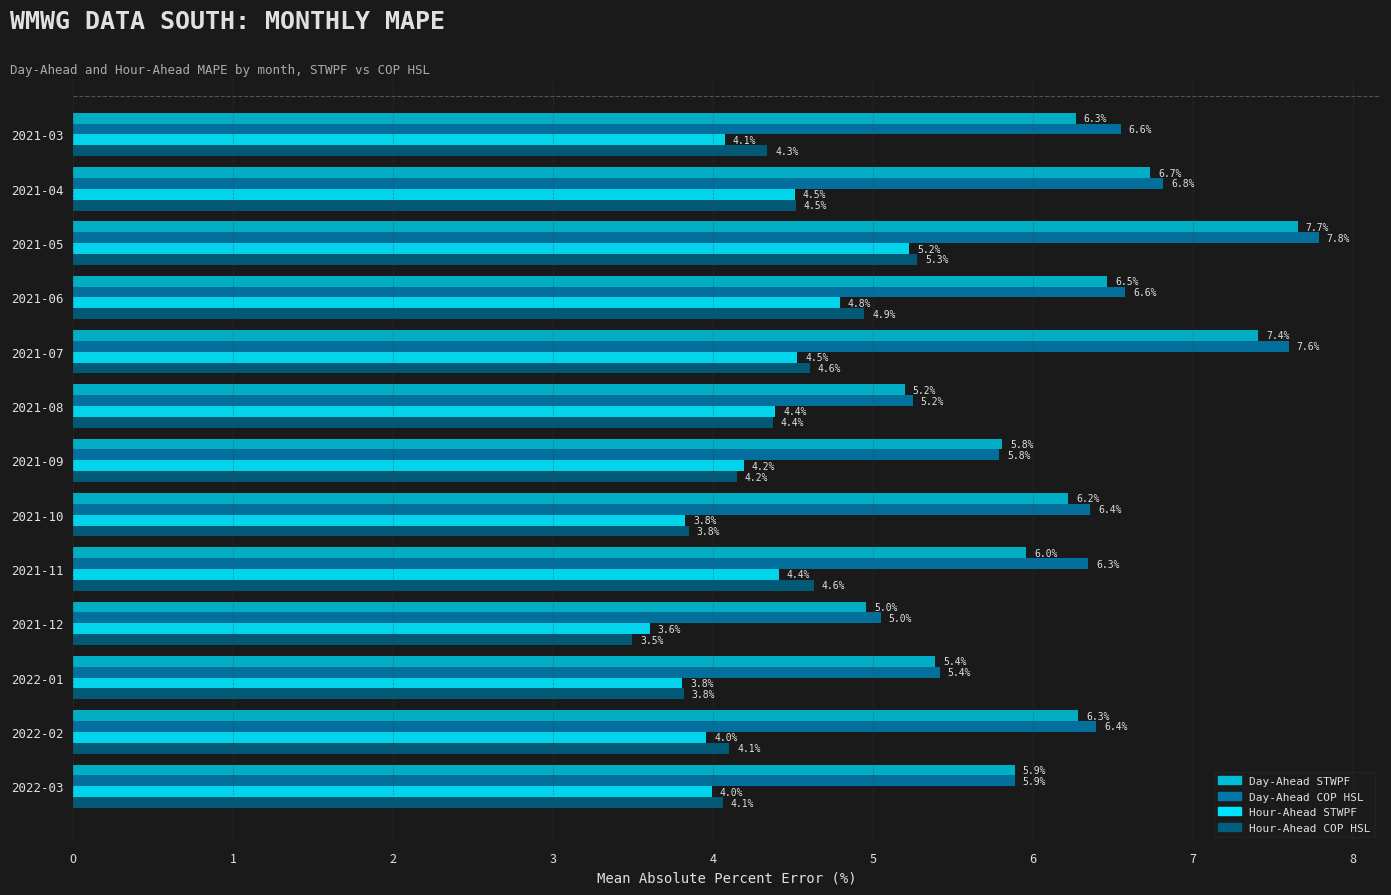

What is the sum of all Hour-Ahead STWPF values?

55.3